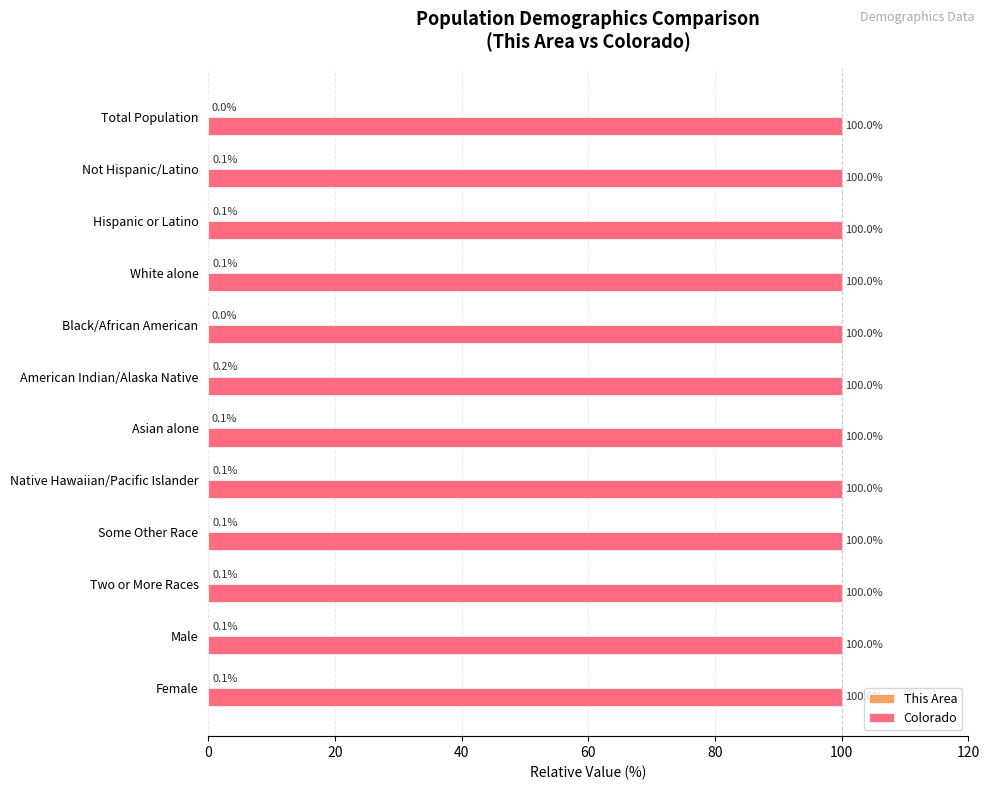

At which category is the sum across all series the highest?

American Indian/Alaska Native